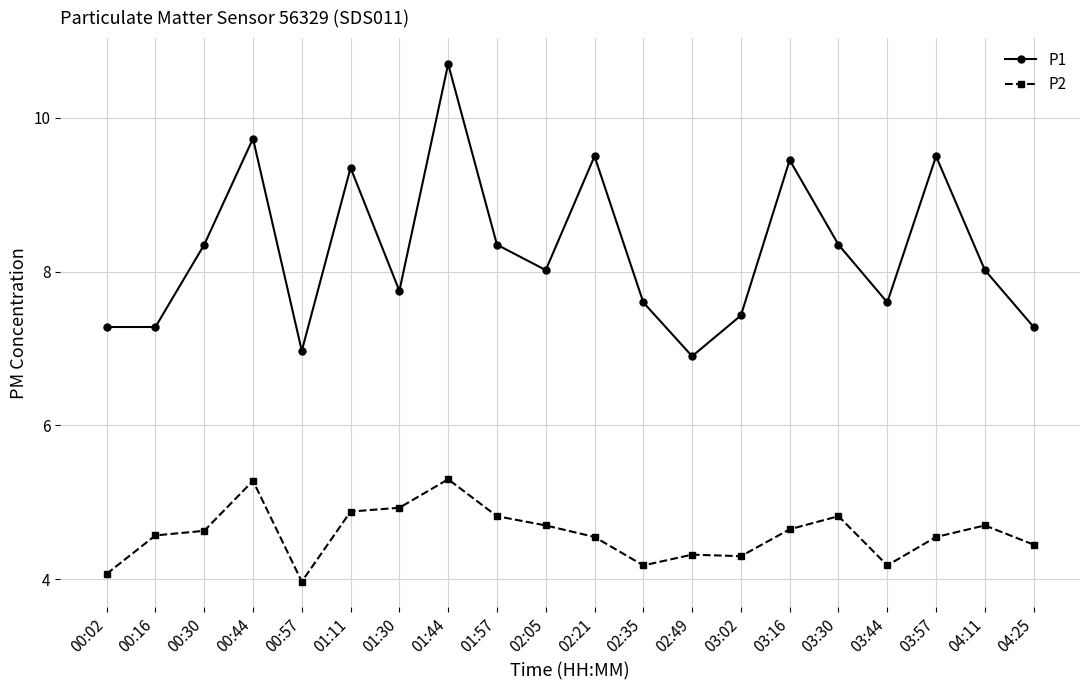

What are all the series names shown in the legend?

P1, P2